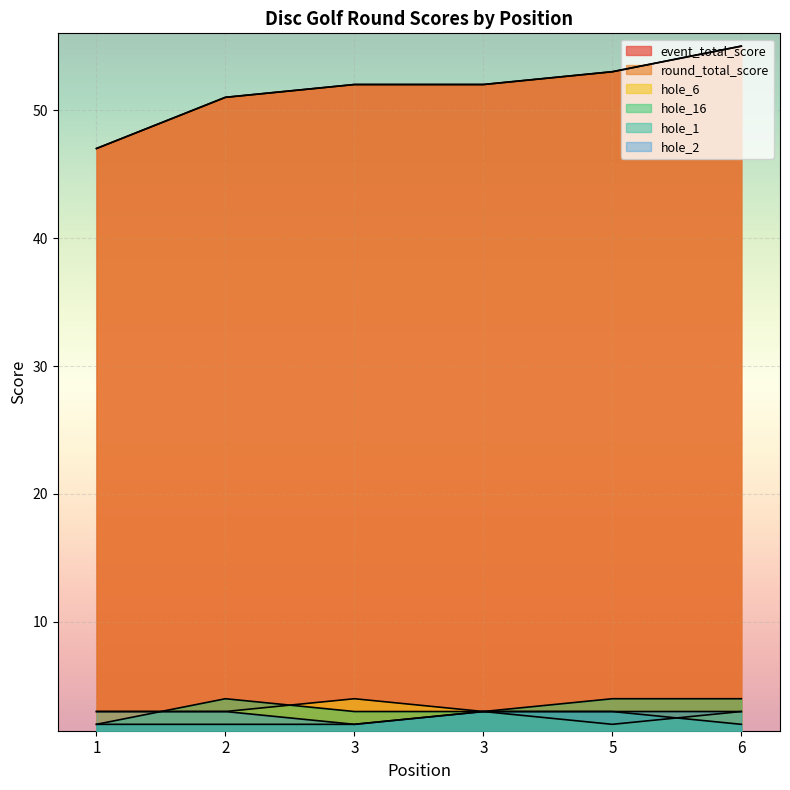

Reading left to right, transcribe all the data shown in this chart.

event_total_score: 1=47	2=51	3=52	3=52	5=53	6=55
round_total_score: 1=47	2=51	3=52	3=52	5=53	6=55
hole_6: 1=3	2=3	3=4	3=3	5=2	6=3
hole_16: 1=2	2=4	3=3	3=3	5=4	6=4
hole_1: 1=2	2=2	3=2	3=3	5=3	6=2
hole_2: 1=3	2=3	3=2	3=3	5=3	6=3